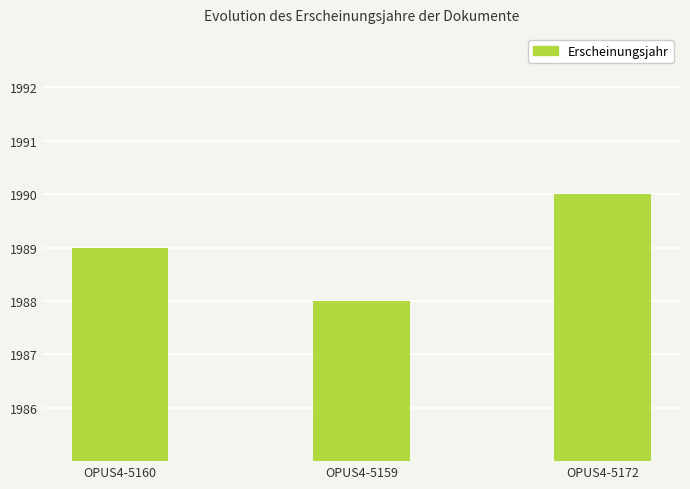

Which has a higher value, OPUS4-5159 or OPUS4-5160?

OPUS4-5160